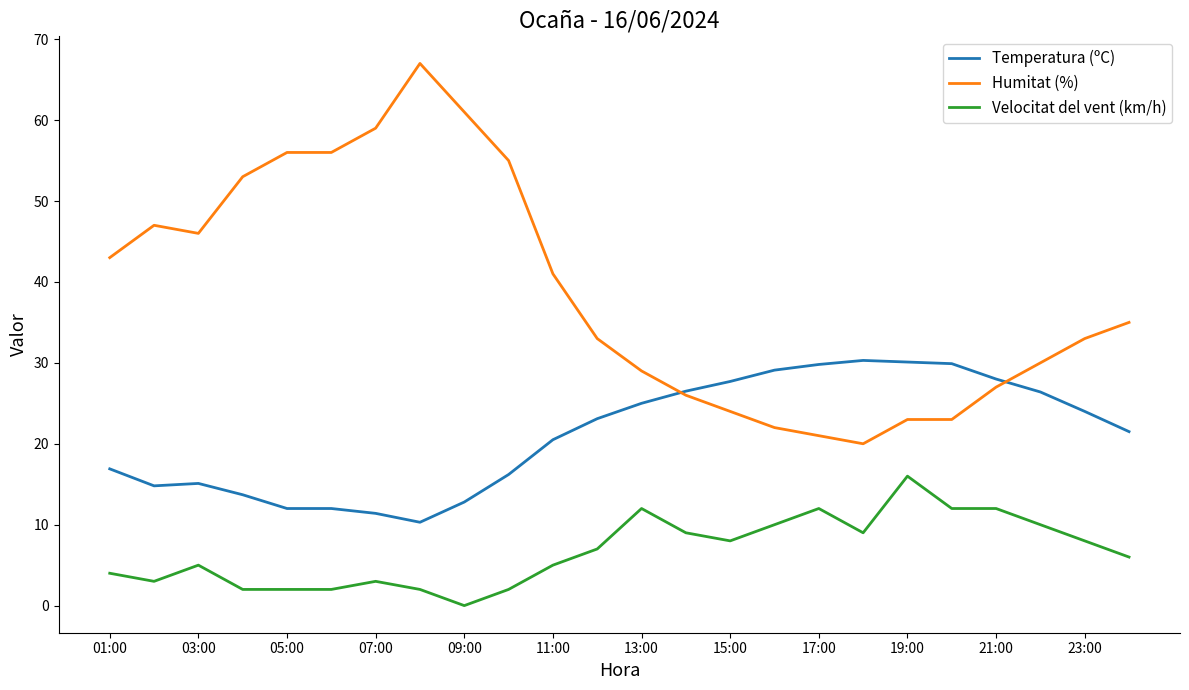

True or false: Humitat (%) and Velocitat del vent (km/h) intersect in this chart.

False